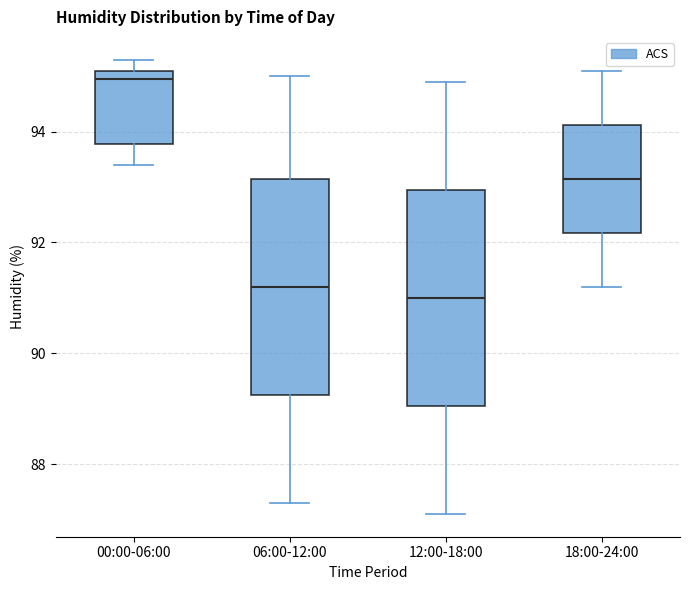

Where does the median line of the box for 00:00-06:00 sit on the y-axis? The values are not printed on the chart, so give them approximately, as read against the axis.

95.0